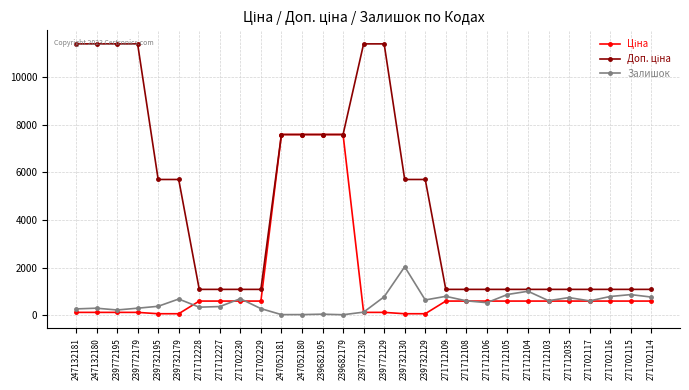

What is the highest value of the Залишок series?

2033.0